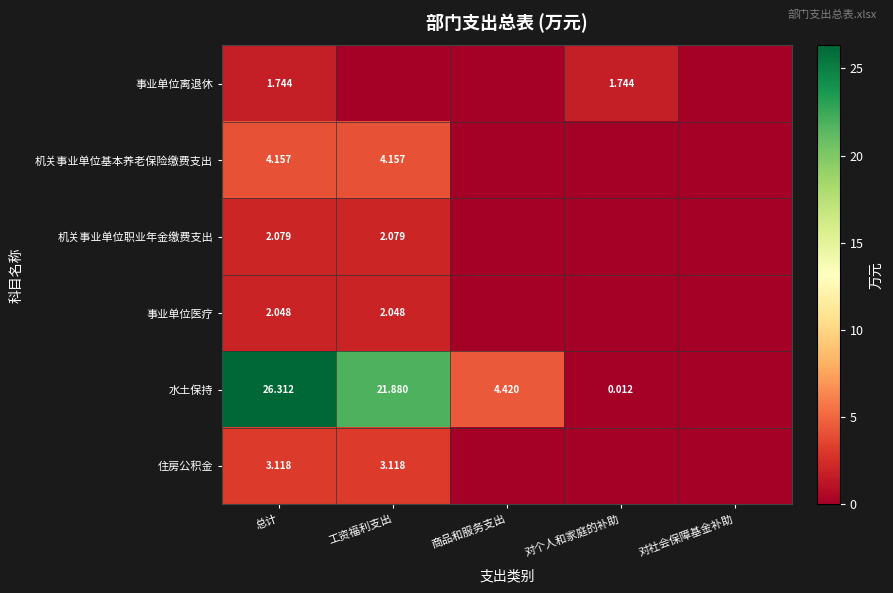

Which series has the largest range (max minus min)?

水土保持